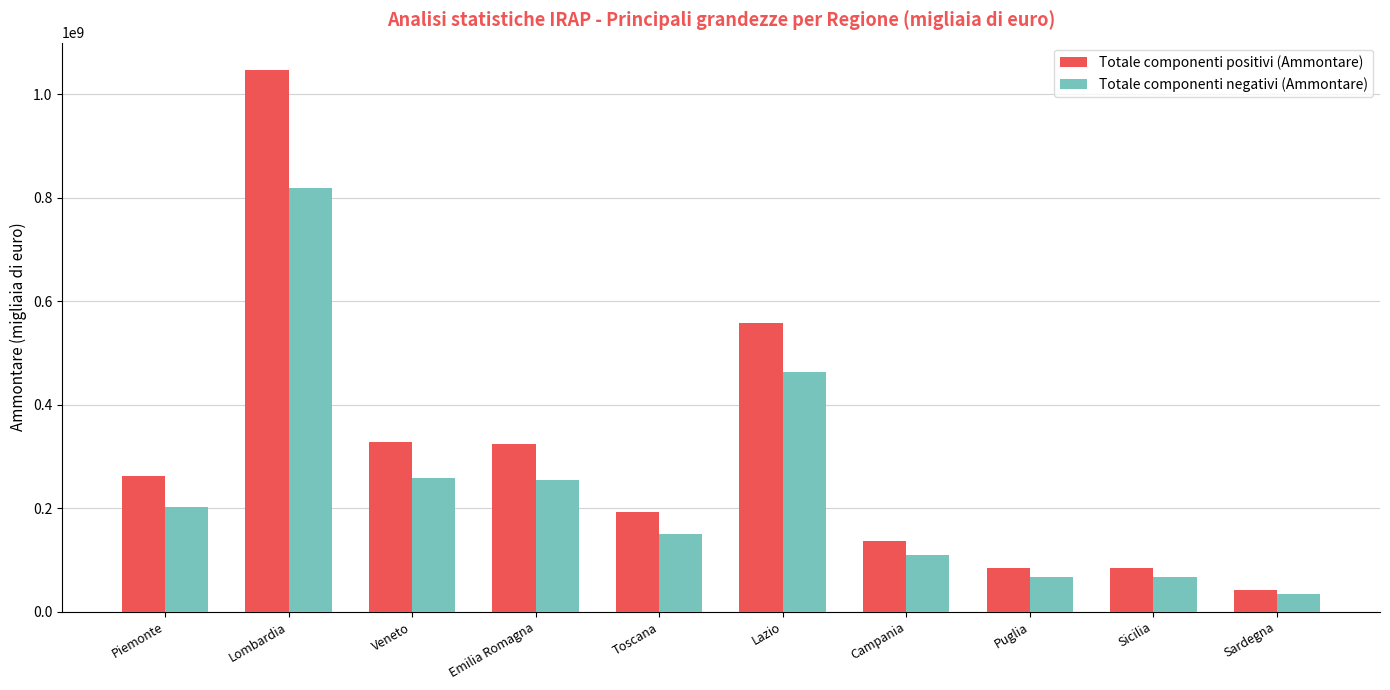

Rank the series by their maximum value, from lowest to highest.

Totale componenti negativi (Ammontare), Totale componenti positivi (Ammontare)